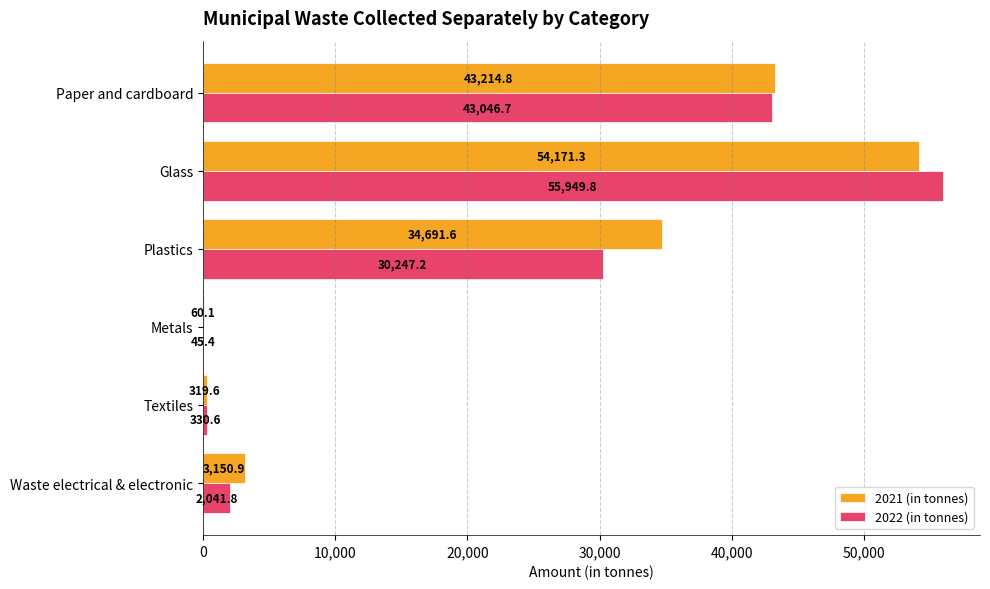

What are all the series names shown in the legend?

2021 (in tonnes), 2022 (in tonnes)